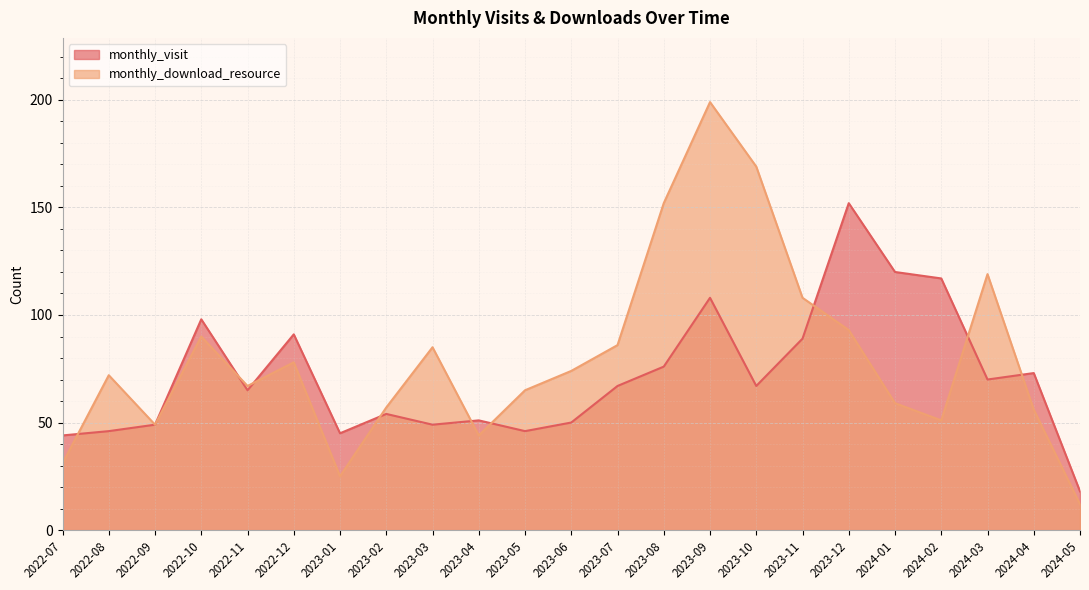

Which series has the widest spread of values?

monthly_download_resource